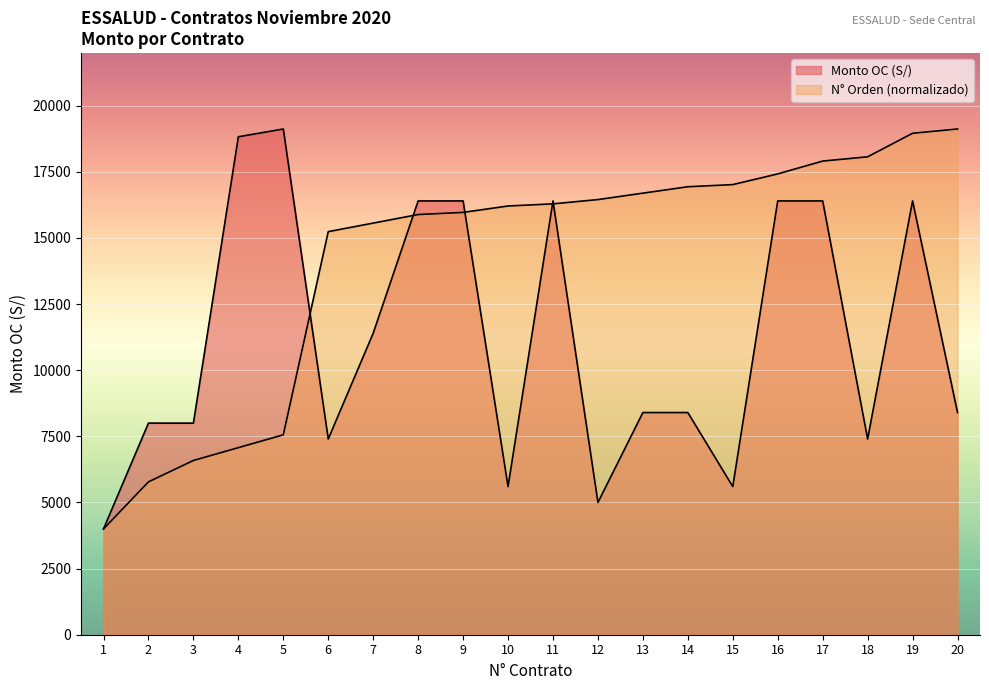

What is the approximate value of N° Orden (scaled) at 4?

7072.4